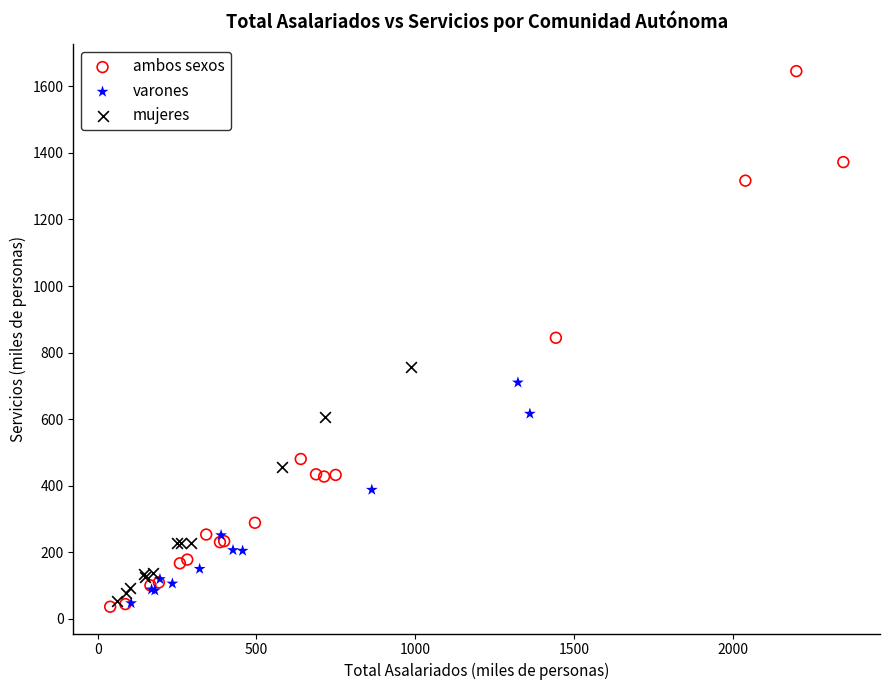

Which series has the largest Y range (max minus min)?

ambos sexos